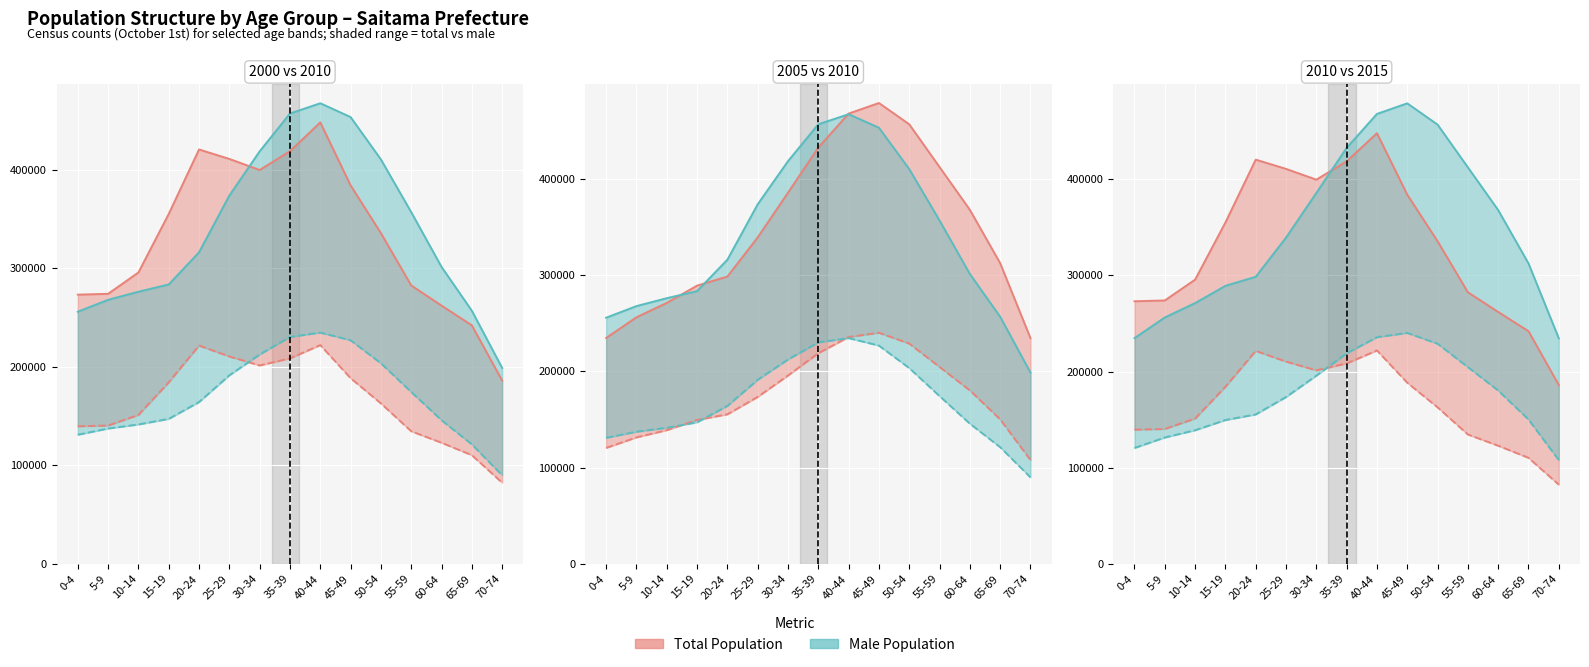

What is the lowest value of the 2015_total series?

234567